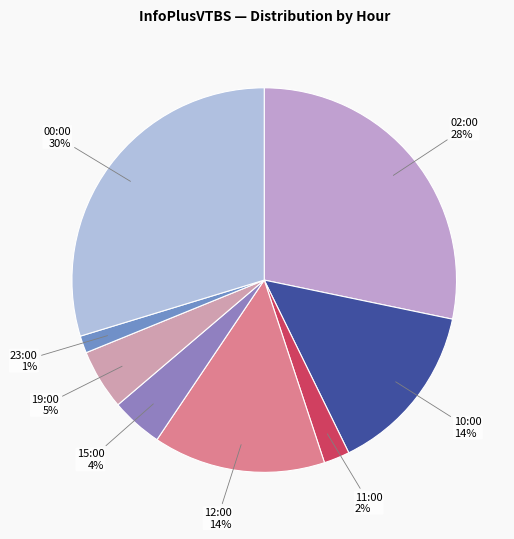

Count the number of slices in the pie.

8